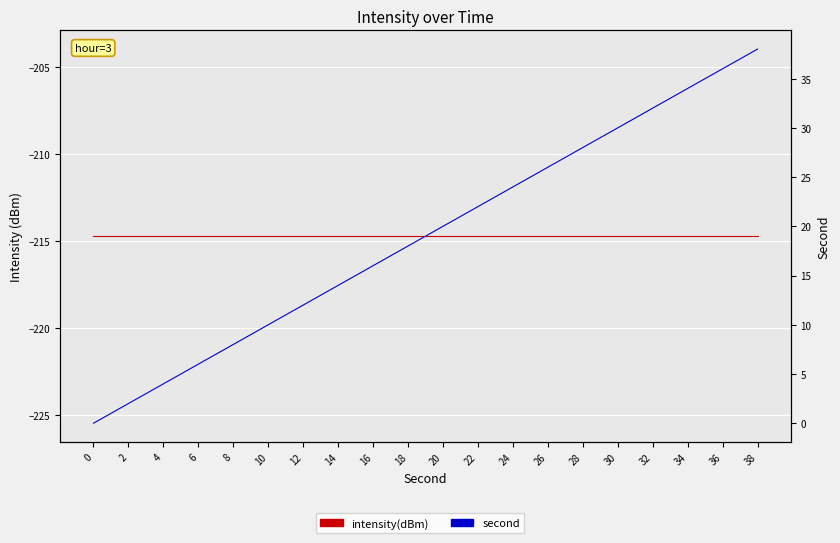

The value of second at 14 is 14.0. True or false?

True